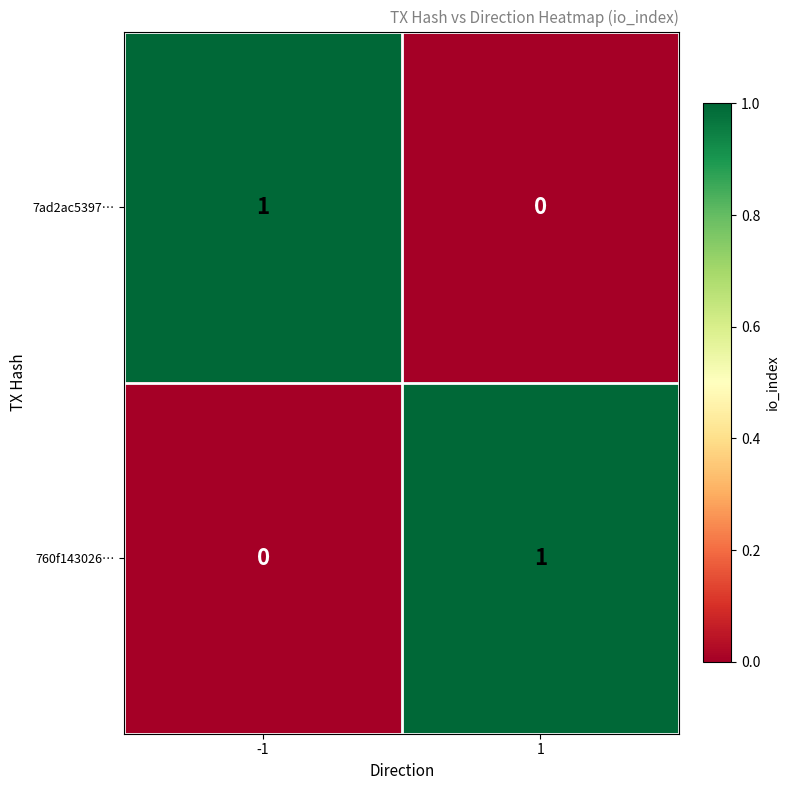

List the labels in order of 760f143026… value, smallest first.

-1, 1